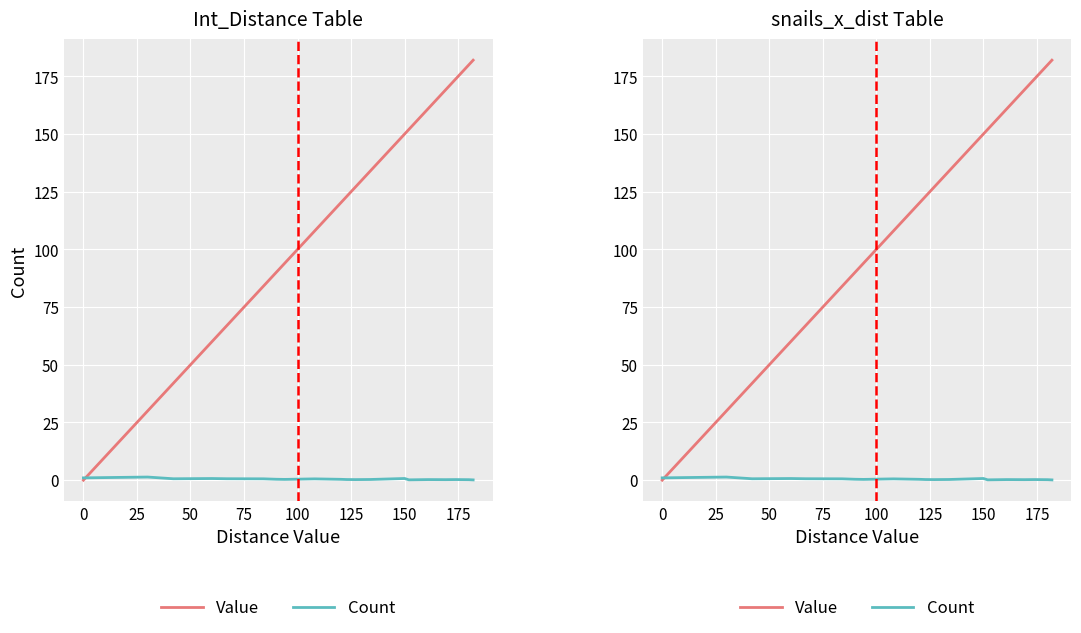

Is this an area chart (filled region under the line)?

No